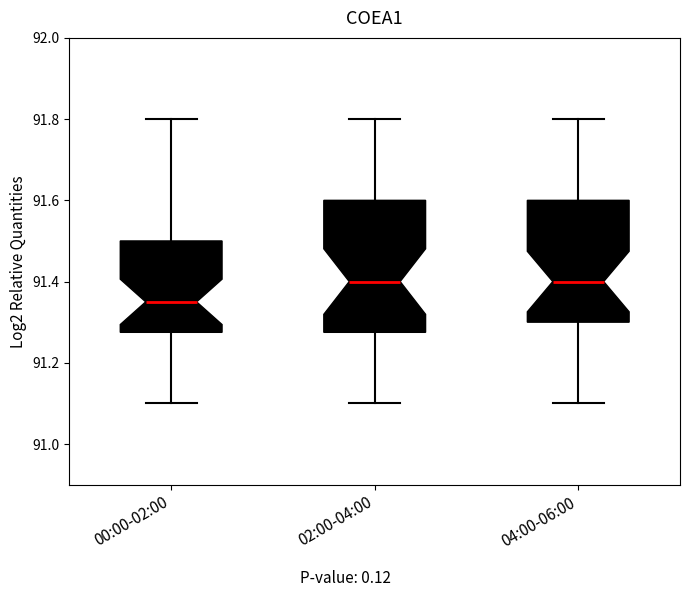

Where is the upper edge of the box for 04:00-06:00 on the y-axis? The values are not printed on the chart, so give them approximately, as read against the axis.

91.60